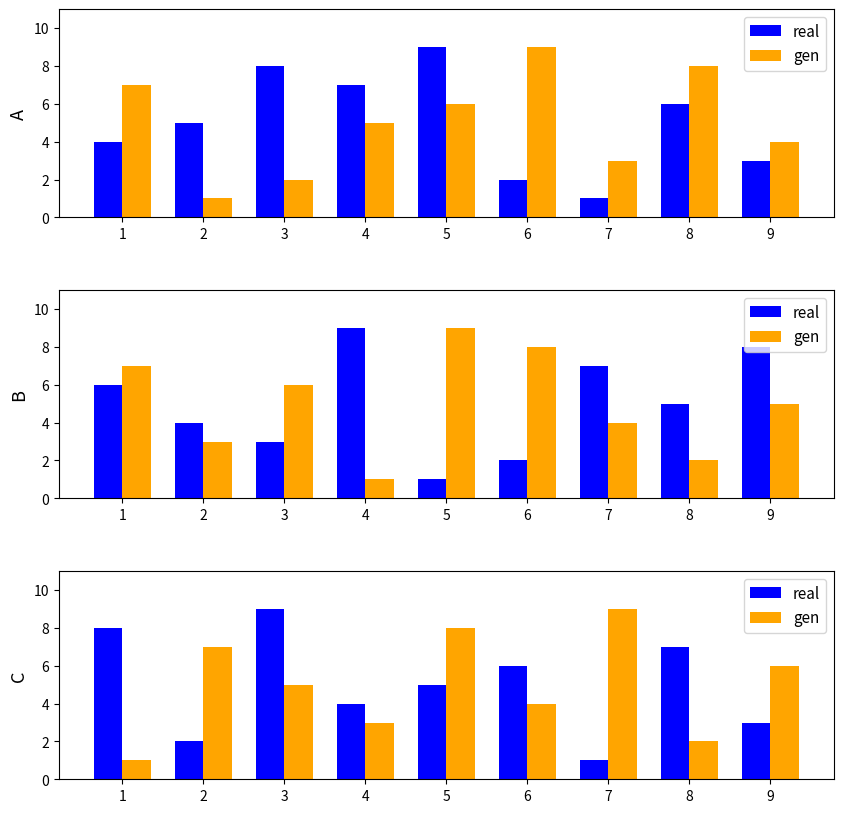

Read the gen value at 1.

1